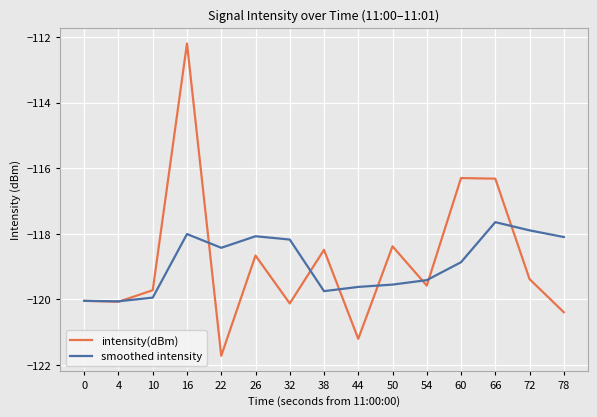

At 66, list the series in order from largest to smallest.

intensity(dBm), smoothed intensity